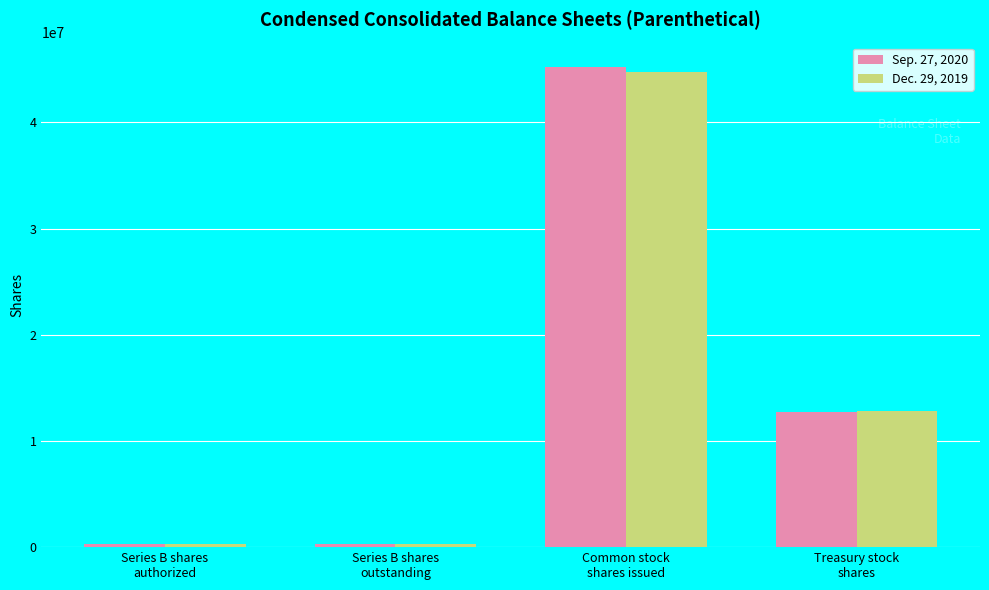

Is it true that Dec. 29, 2019 equals 12854000 at Treasury stock
shares?

True